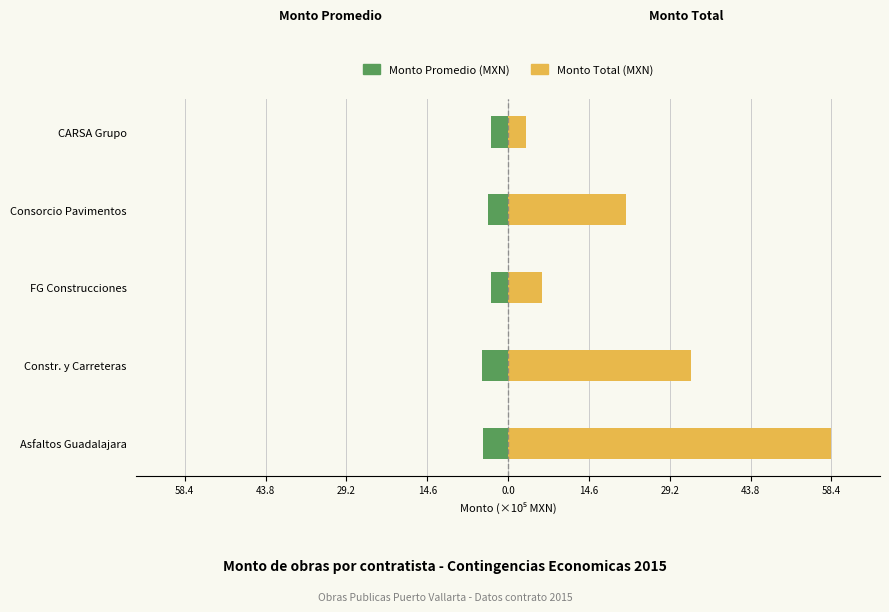

Reading right to left, list all the values displayed in this chart.

Monto Promedio (MXN): -3.1	-3.5	-3.1	-4.7	-4.5
Monto Total (MXN): 3.1	21.3	6.2	33.0	58.4